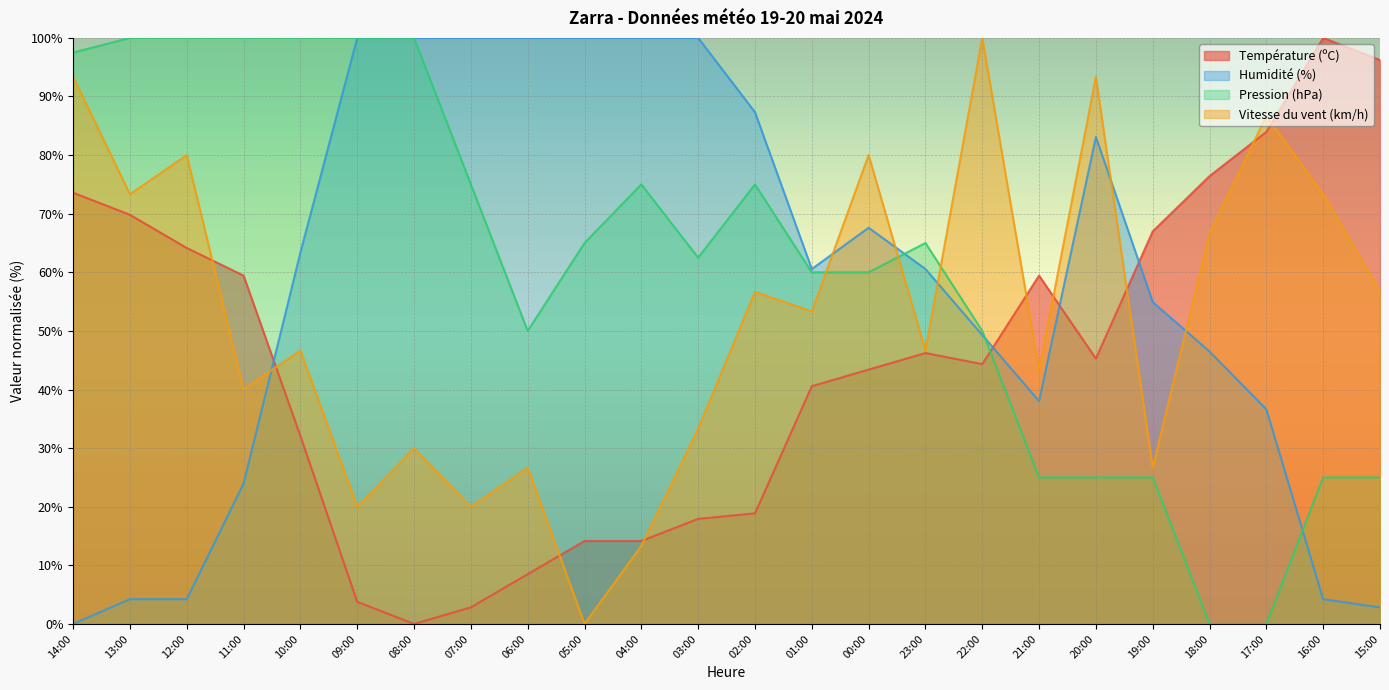

Where do Pression (hPa) and Vitesse du vent (km/h) first cross each other?

01:00 and 00:00